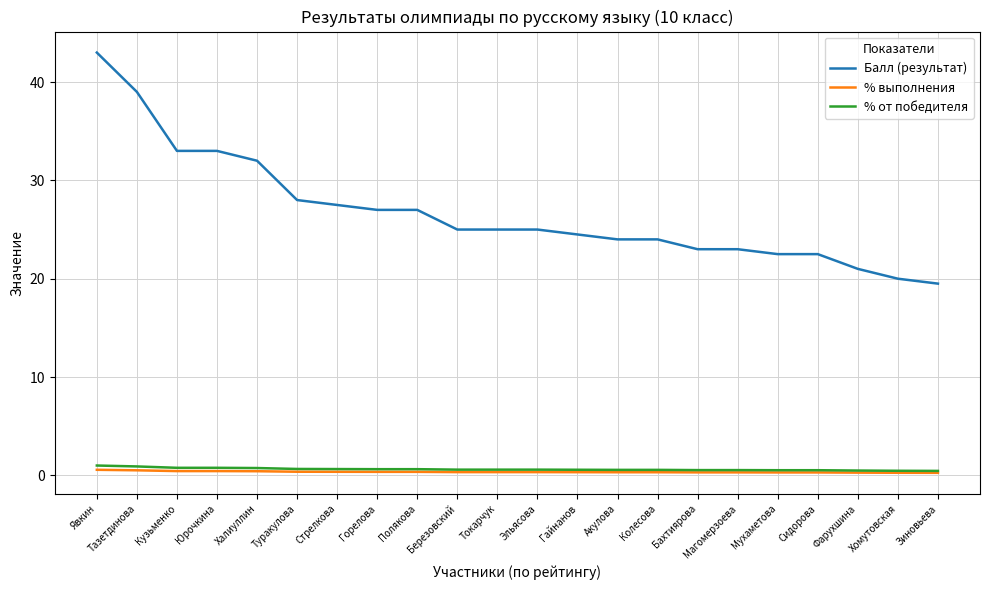

What is the sum of the Балл (результат) values at Токарчук and Хомутовская?

45.0